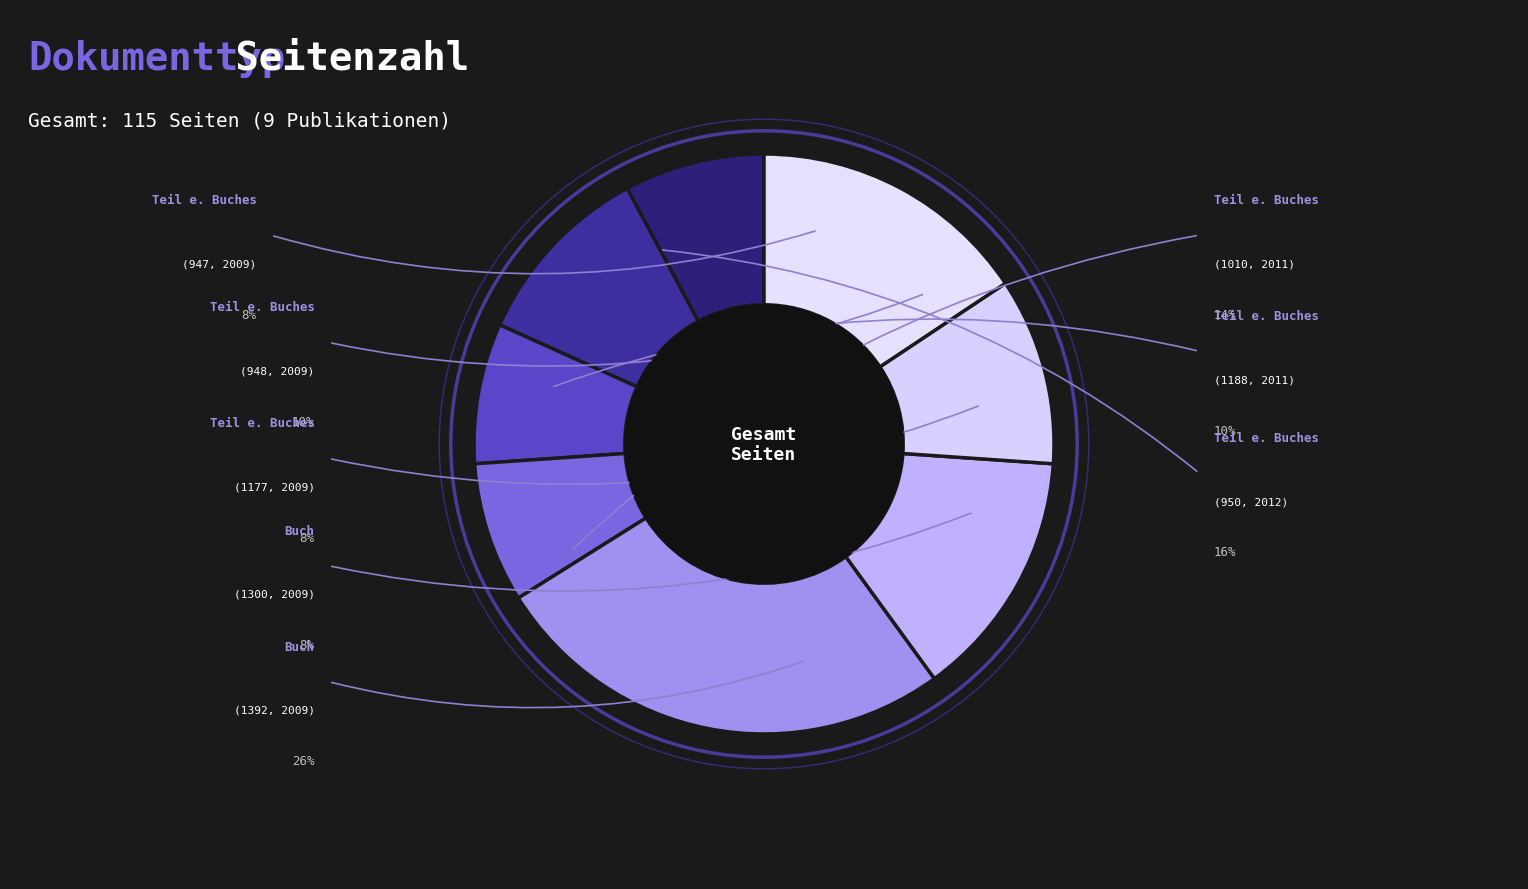

How many slices are in this pie chart?

8